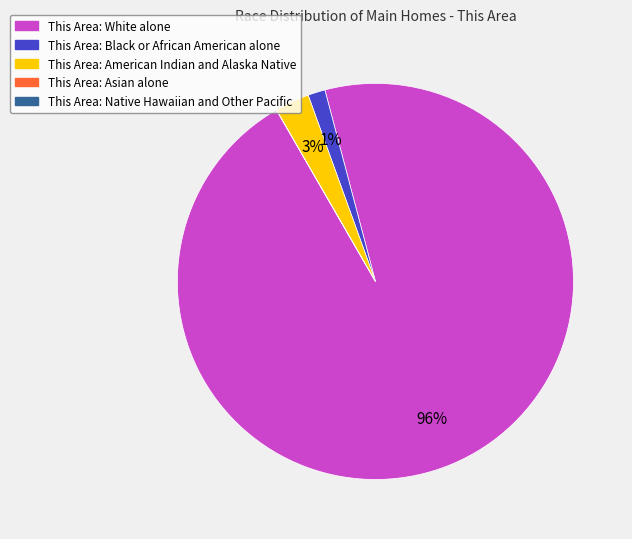

Is there a majority slice in this chart?

Yes